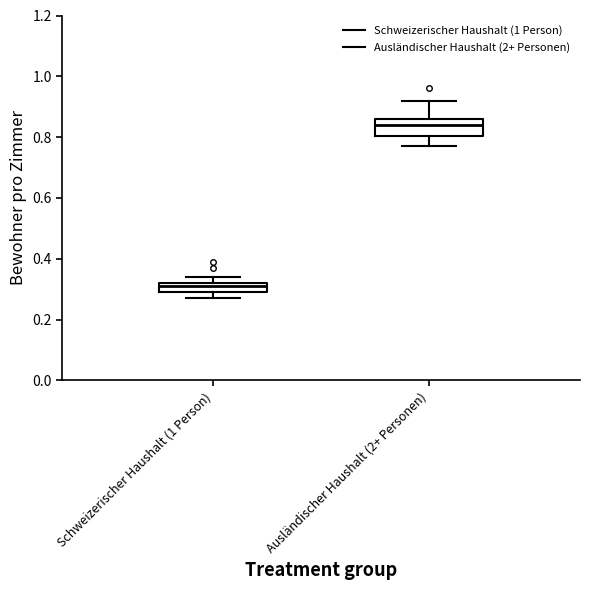

Where is the upper edge of the box for Schweizerischer Haushalt (1 Person) on the y-axis? The values are not printed on the chart, so give them approximately, as read against the axis.

0.32